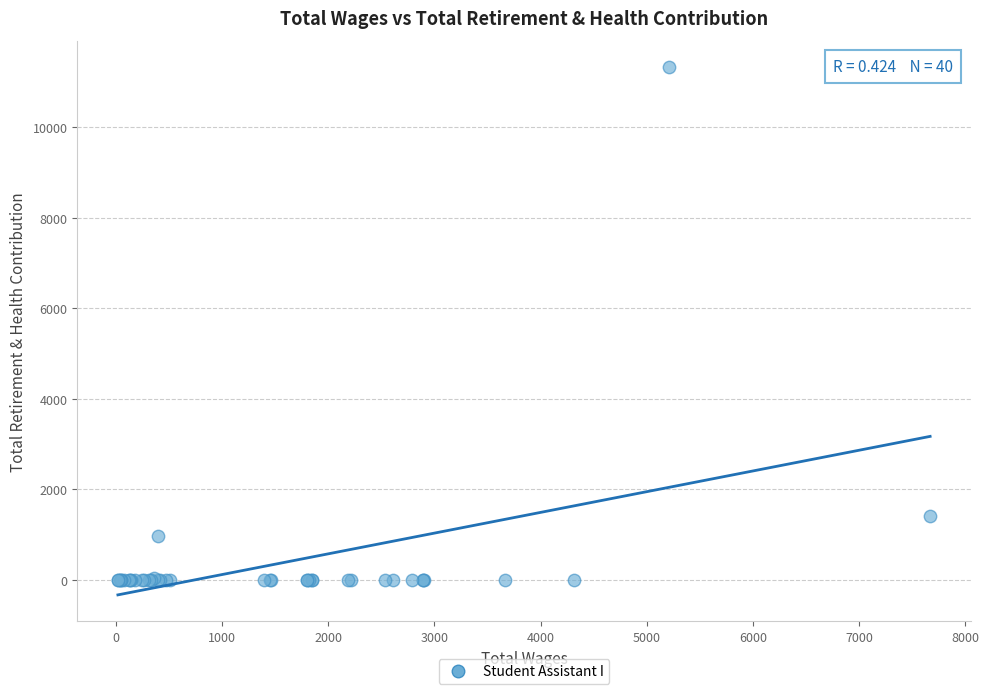

What Y value in the scatter plot is closest to 5666?

1421